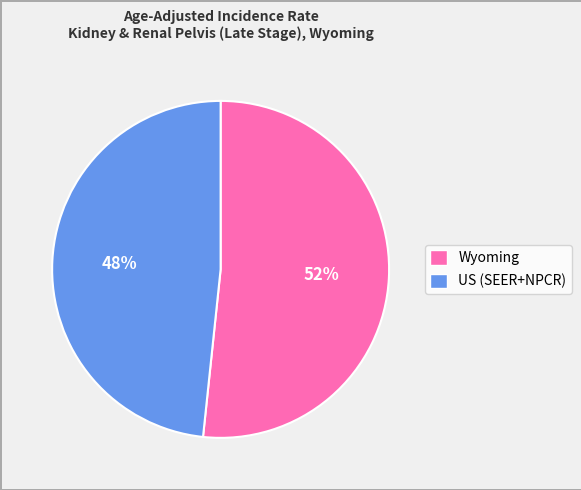

How many segments does this pie chart have?

2